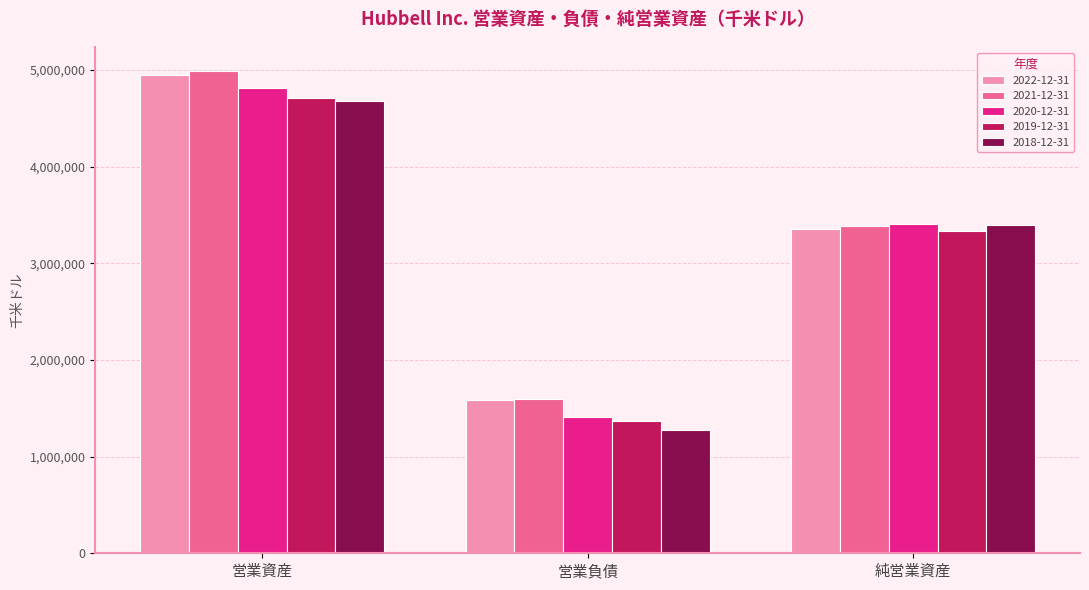

Where is 2021-12-31 nearest to the value 3290750?

純営業資産